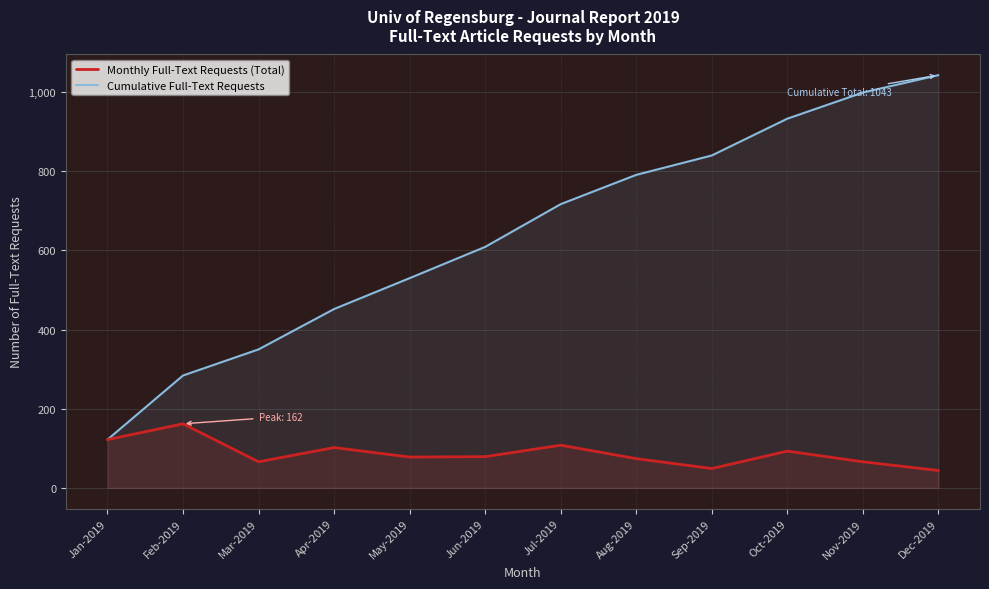

How many lines are shown in the chart?

2